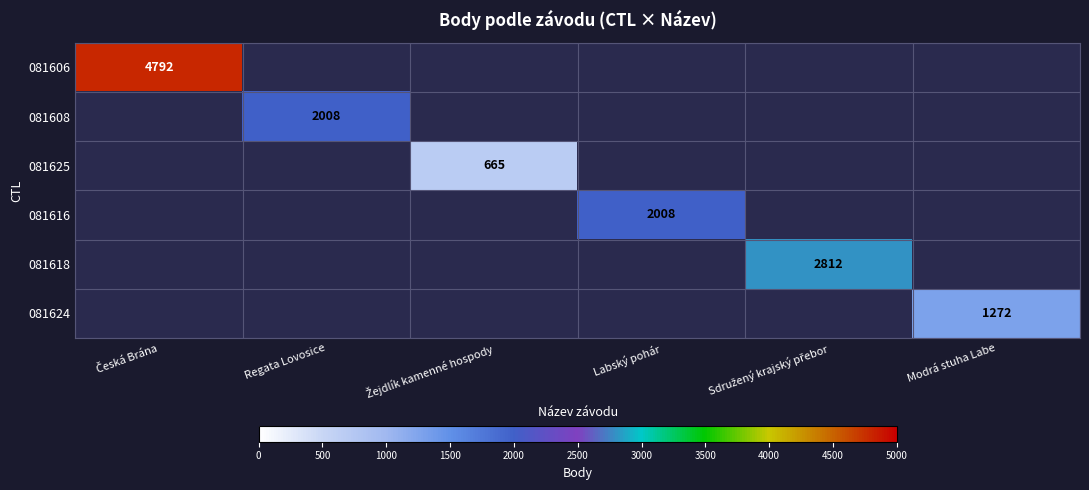

What is the minimum value shown in the chart?

665.0